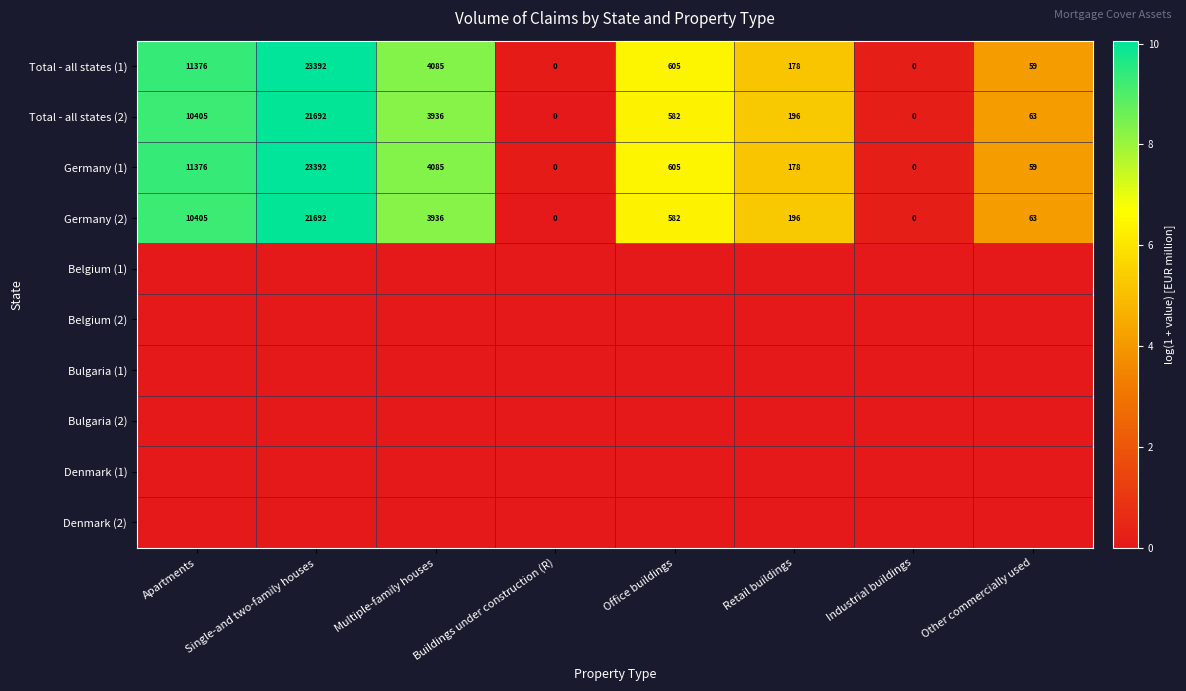

How many categories are shown in the chart?

8